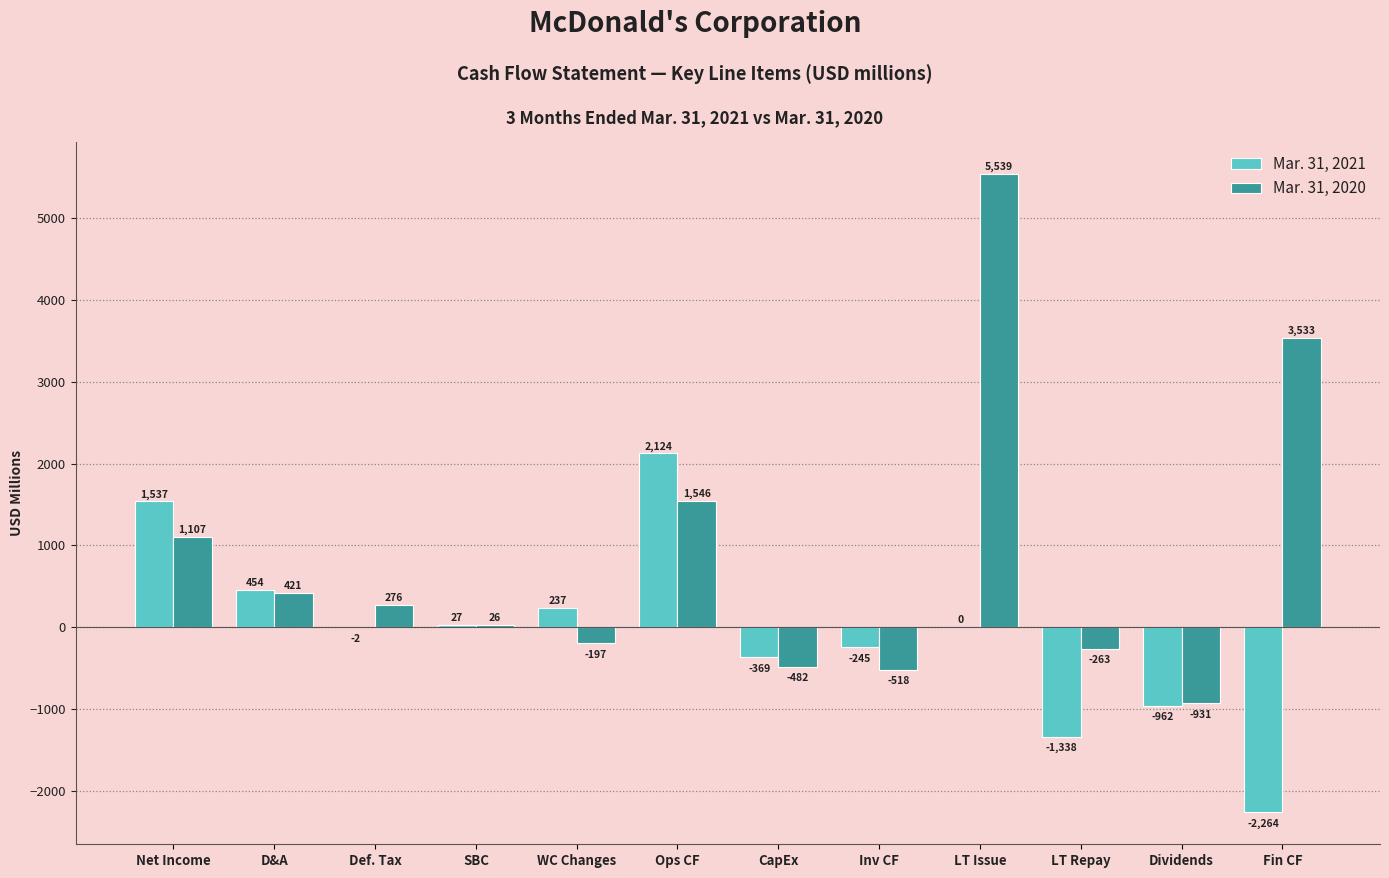

At which label is Mar. 31, 2020 closest to 2304?

Ops CF